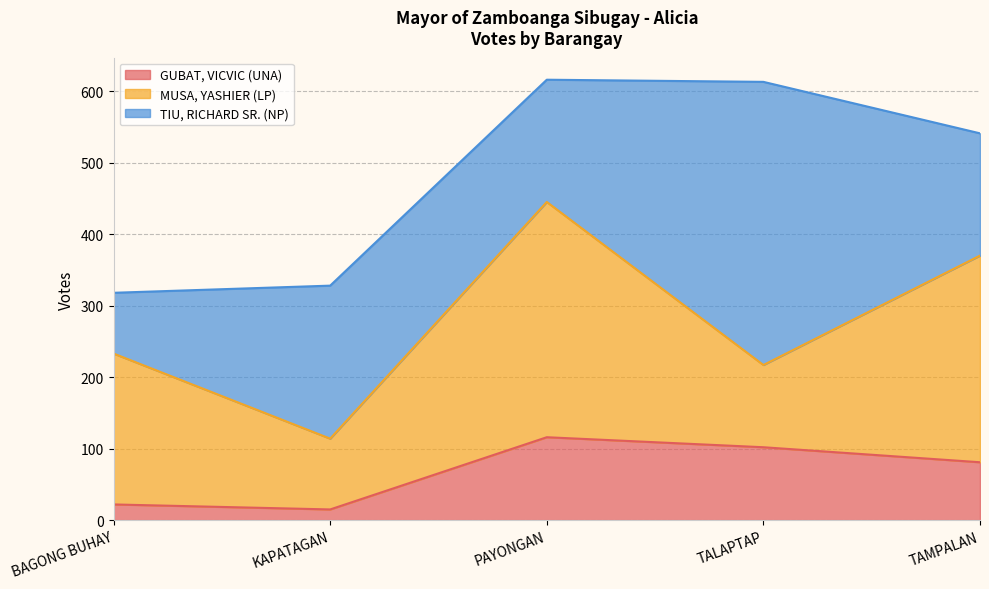

What is the total value across all series at KAPATAGAN?

328